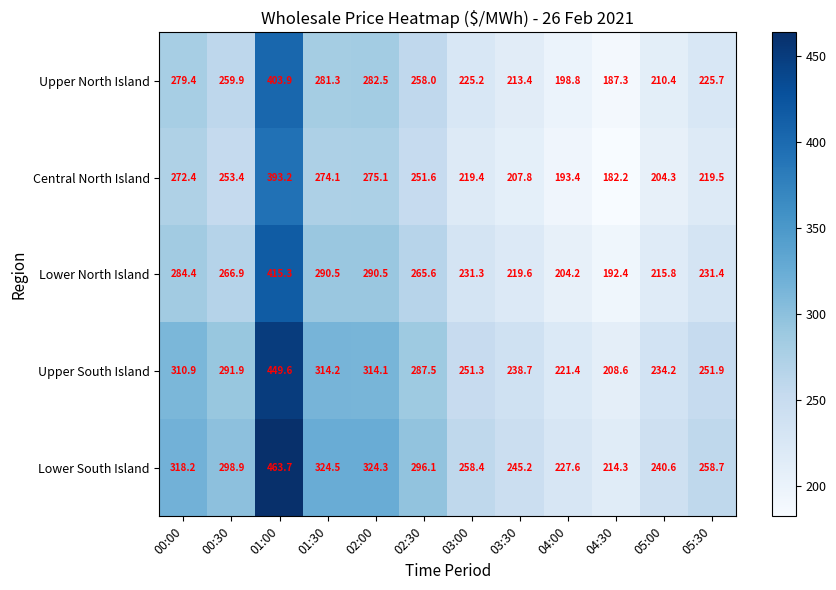

What is the approximate value of Upper South Island at 03:00?

251.3